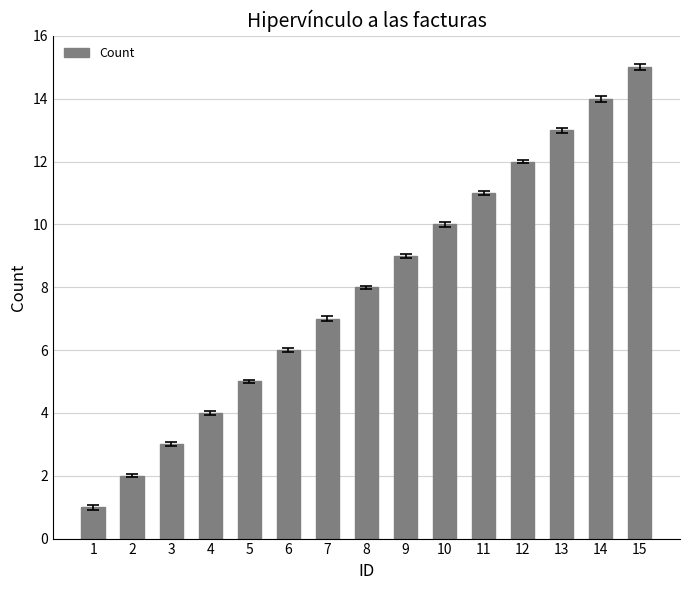

Rank the categories by value from lowest to highest.

1, 2, 3, 4, 5, 6, 7, 8, 9, 10, 11, 12, 13, 14, 15